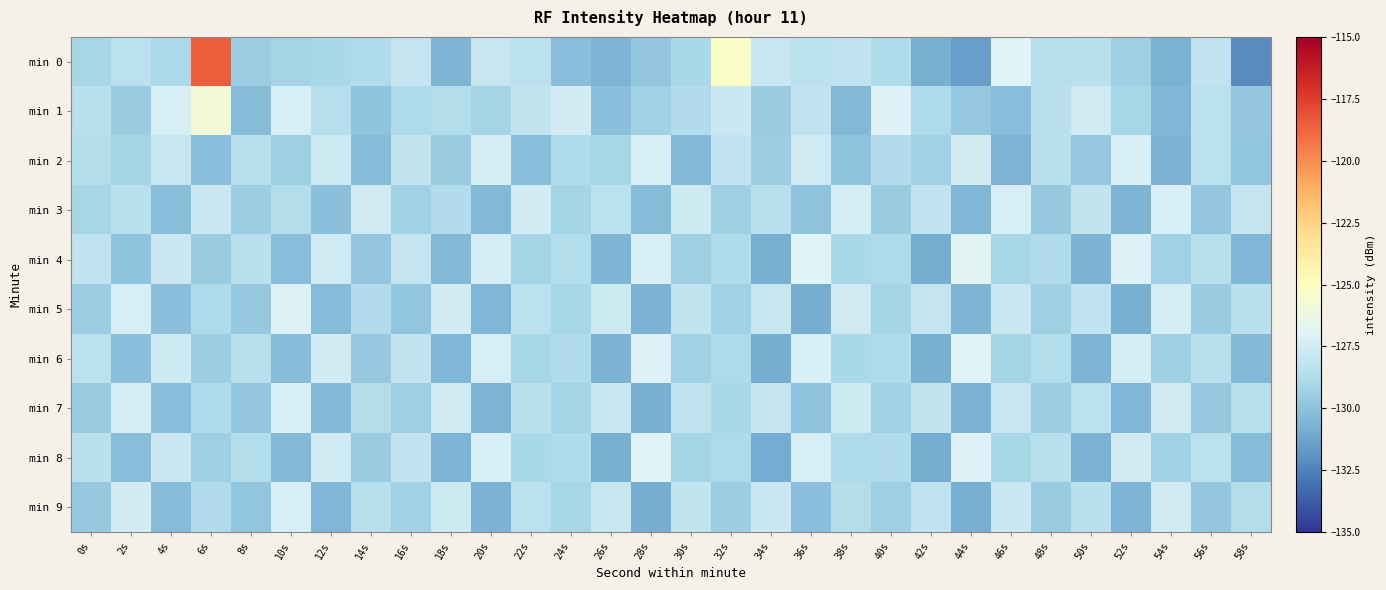

At 18s, list the series in order from largest to smallest.

min 5, min 7, min 9, min 1, min 3, min 2, min 4, min 6, min 0, min 8